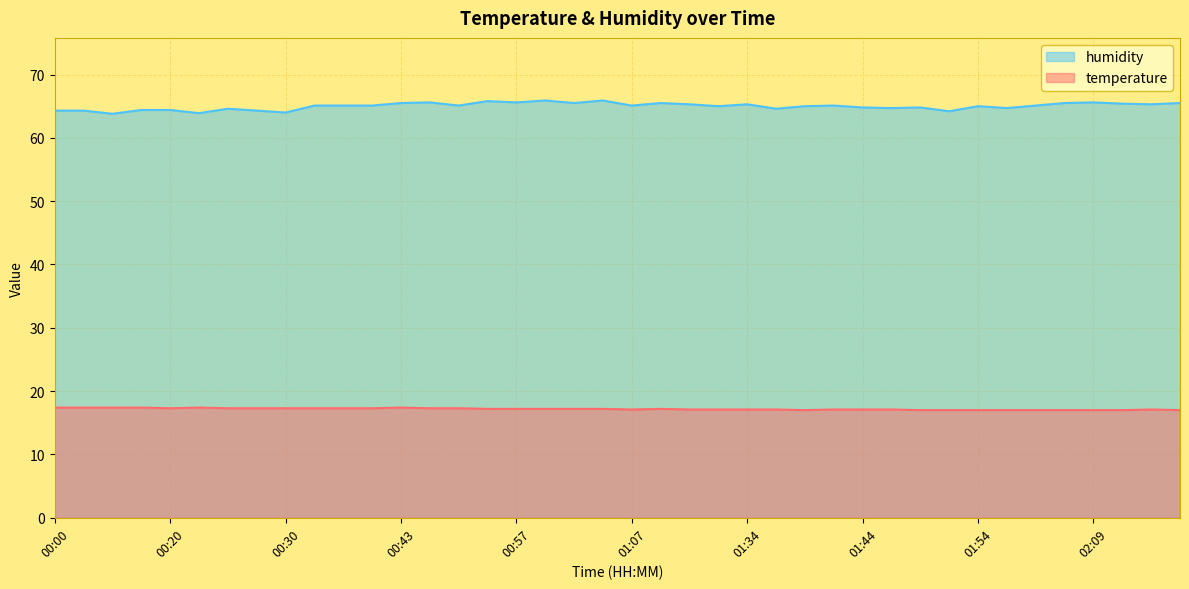

What is the approximate value of temperature at 02:04?

17.0